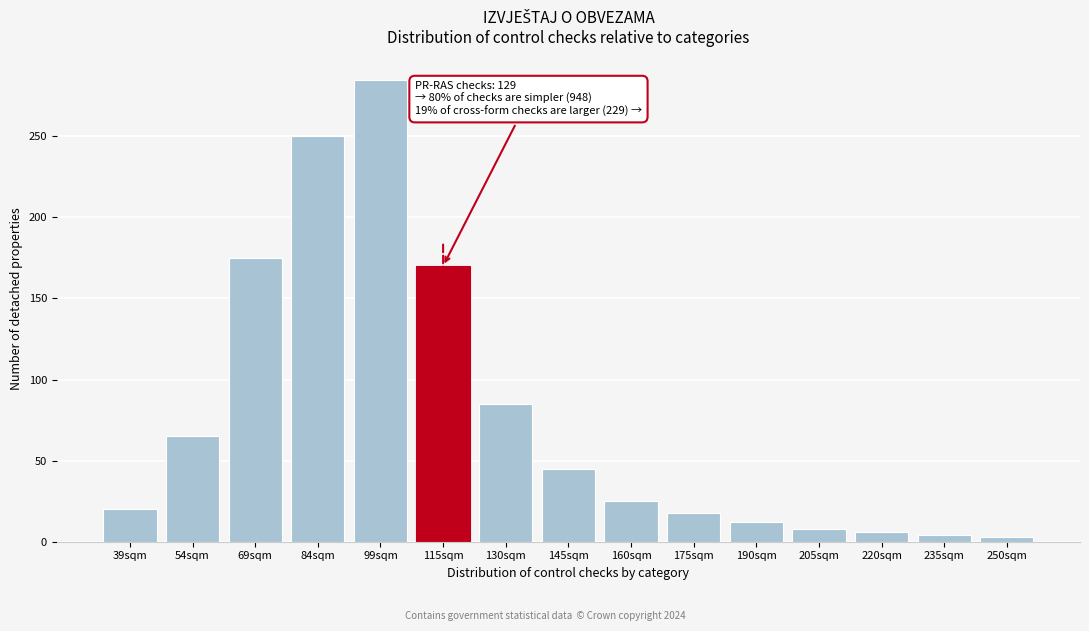

What is the label of the 6th bar from the right?

175sqm